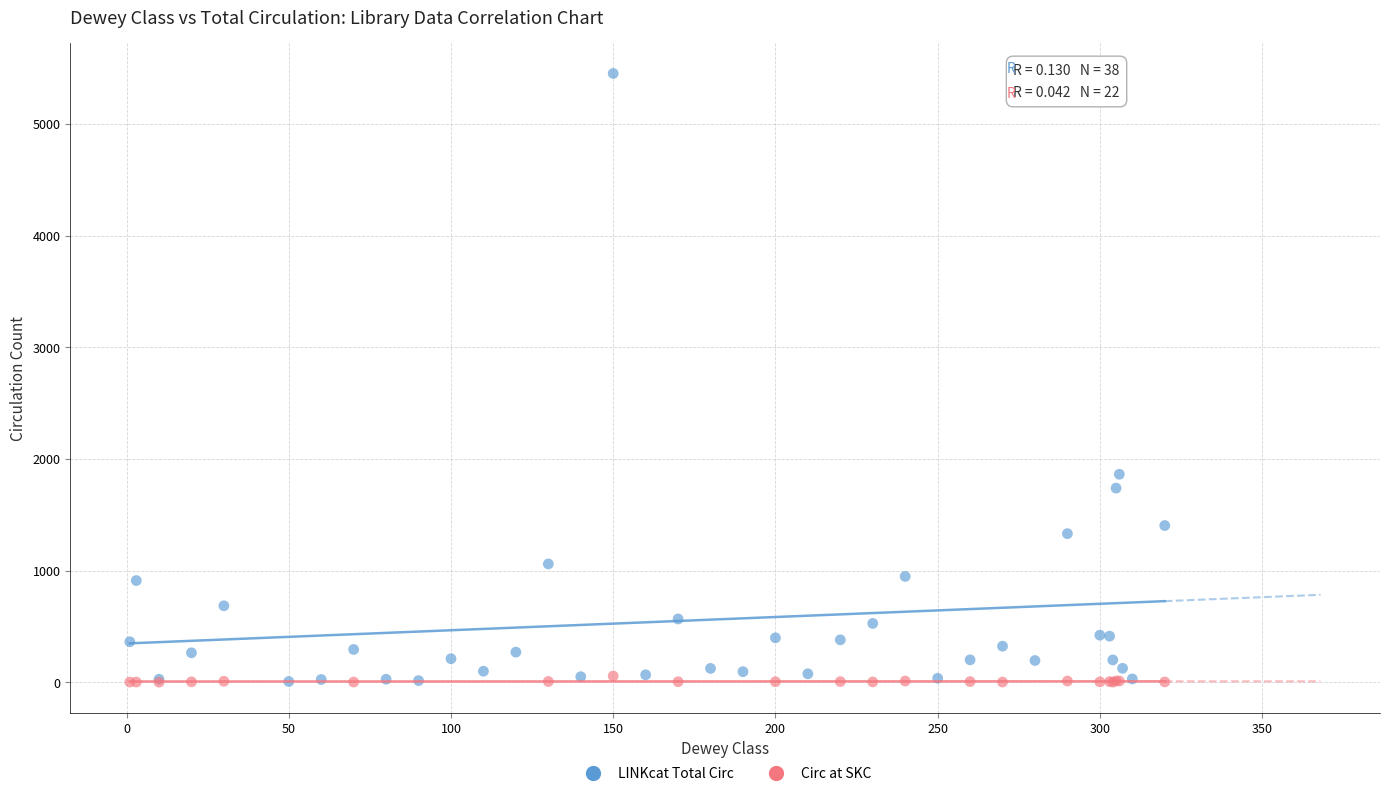

Which series contains the highest Y value?

LINKcat Total Circ